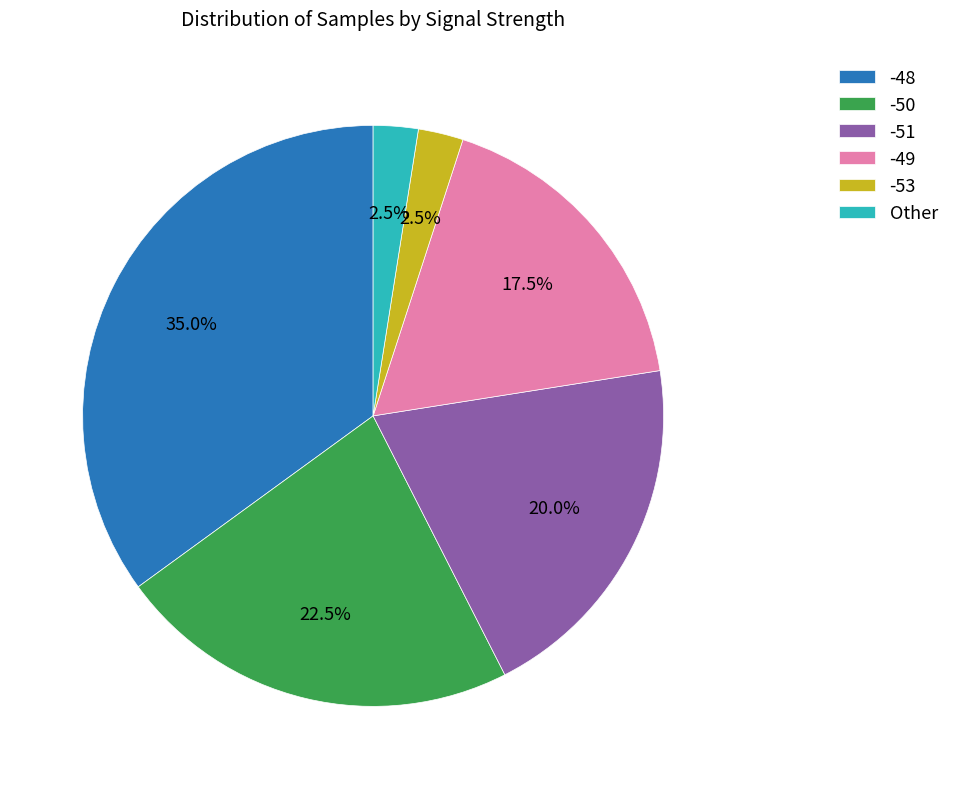

Is the sum of -48 and -51 greater than half?

Yes